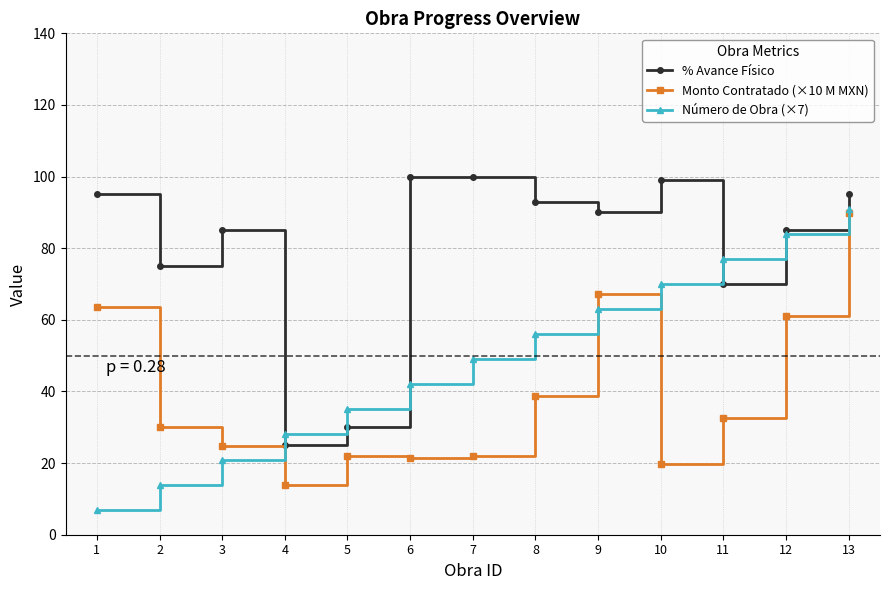

Between 4 and 13, which series saw the biggest shift?

Monto Contratado (×10 M MXN)